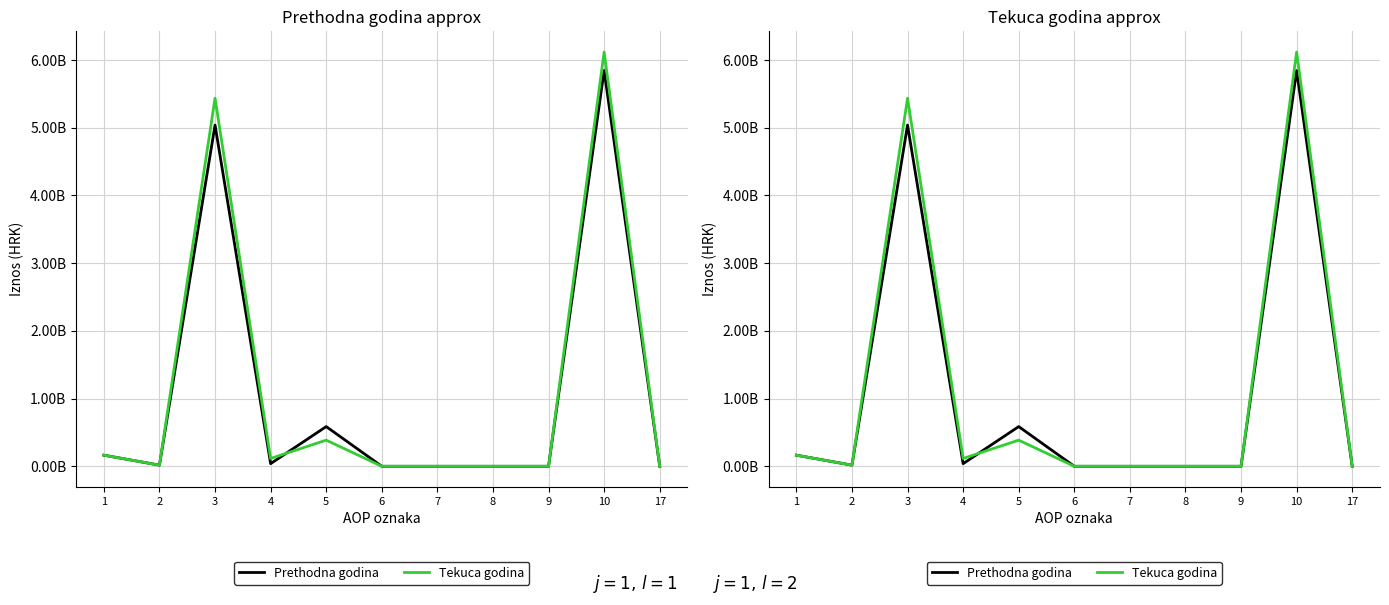

At which category does Tekuca godina reach its first local peak?

3